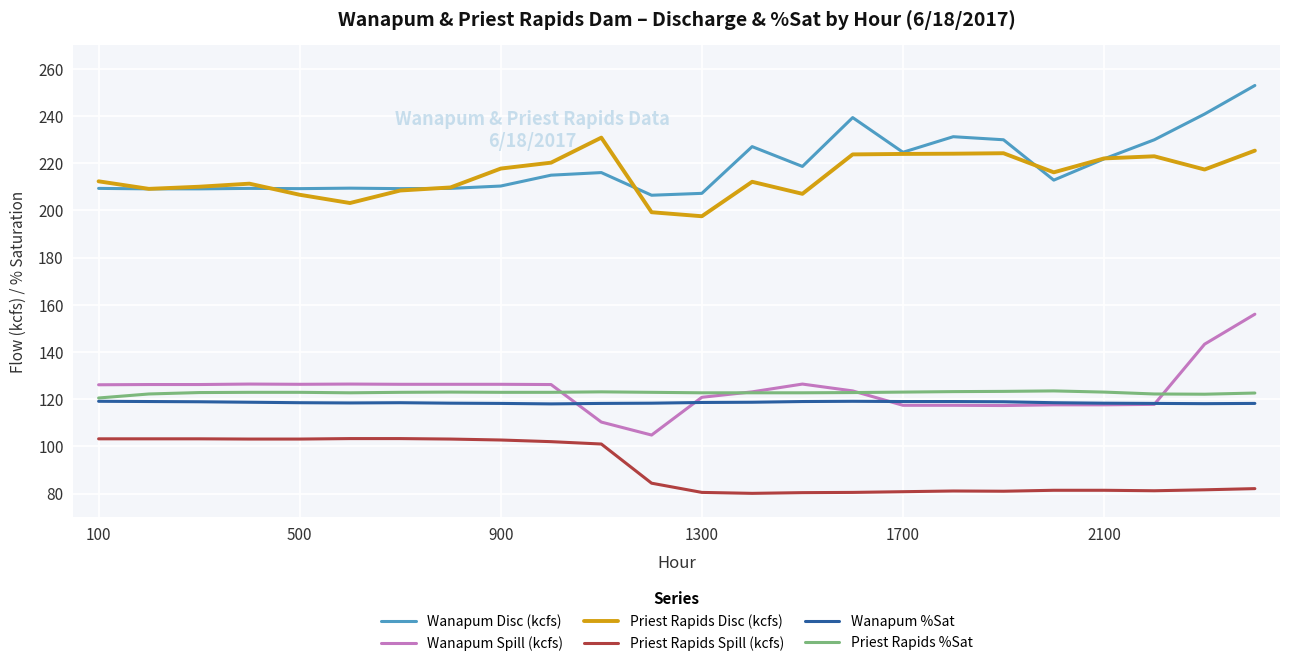

How many lines are shown in the chart?

6